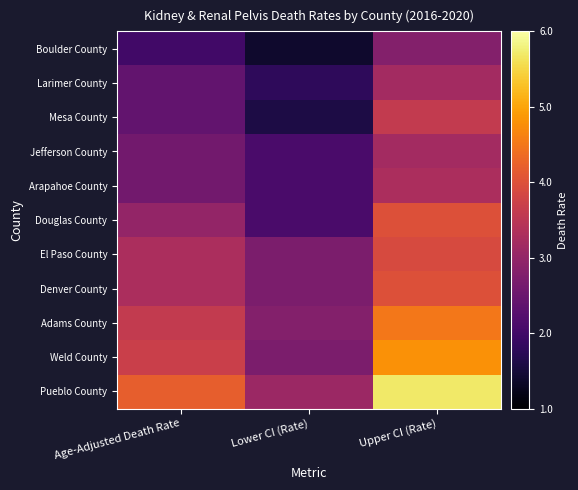

Reading left to right, transcribe all the data shown in this chart.

Boulder County: Age-Adjusted Death Rate=2.0	Lower CI (Rate)=1.4	Upper CI (Rate)=2.8
Larimer County: Age-Adjusted Death Rate=2.4	Lower CI (Rate)=1.8	Upper CI (Rate)=3.2
Mesa County: Age-Adjusted Death Rate=2.4	Lower CI (Rate)=1.6	Upper CI (Rate)=3.6
Jefferson County: Age-Adjusted Death Rate=2.6	Lower CI (Rate)=2.1	Upper CI (Rate)=3.2
Arapahoe County: Age-Adjusted Death Rate=2.6	Lower CI (Rate)=2.1	Upper CI (Rate)=3.3
Douglas County: Age-Adjusted Death Rate=3.0	Lower CI (Rate)=2.1	Upper CI (Rate)=4.0
El Paso County: Age-Adjusted Death Rate=3.3	Lower CI (Rate)=2.7	Upper CI (Rate)=3.9
Denver County: Age-Adjusted Death Rate=3.3	Lower CI (Rate)=2.7	Upper CI (Rate)=4.0
Adams County: Age-Adjusted Death Rate=3.6	Lower CI (Rate)=2.8	Upper CI (Rate)=4.5
Weld County: Age-Adjusted Death Rate=3.7	Lower CI (Rate)=2.7	Upper CI (Rate)=4.8
Pueblo County: Age-Adjusted Death Rate=4.2	Lower CI (Rate)=3.1	Upper CI (Rate)=5.7